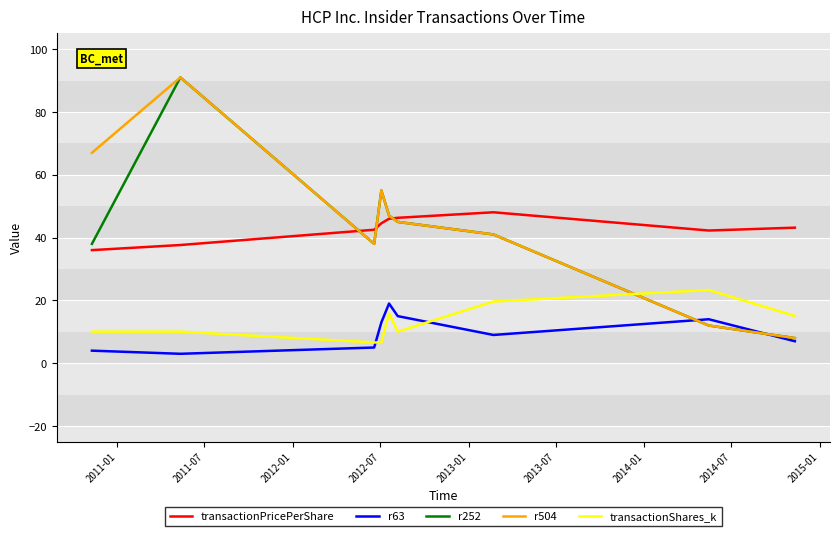

What is the maximum value for r63?

19.0